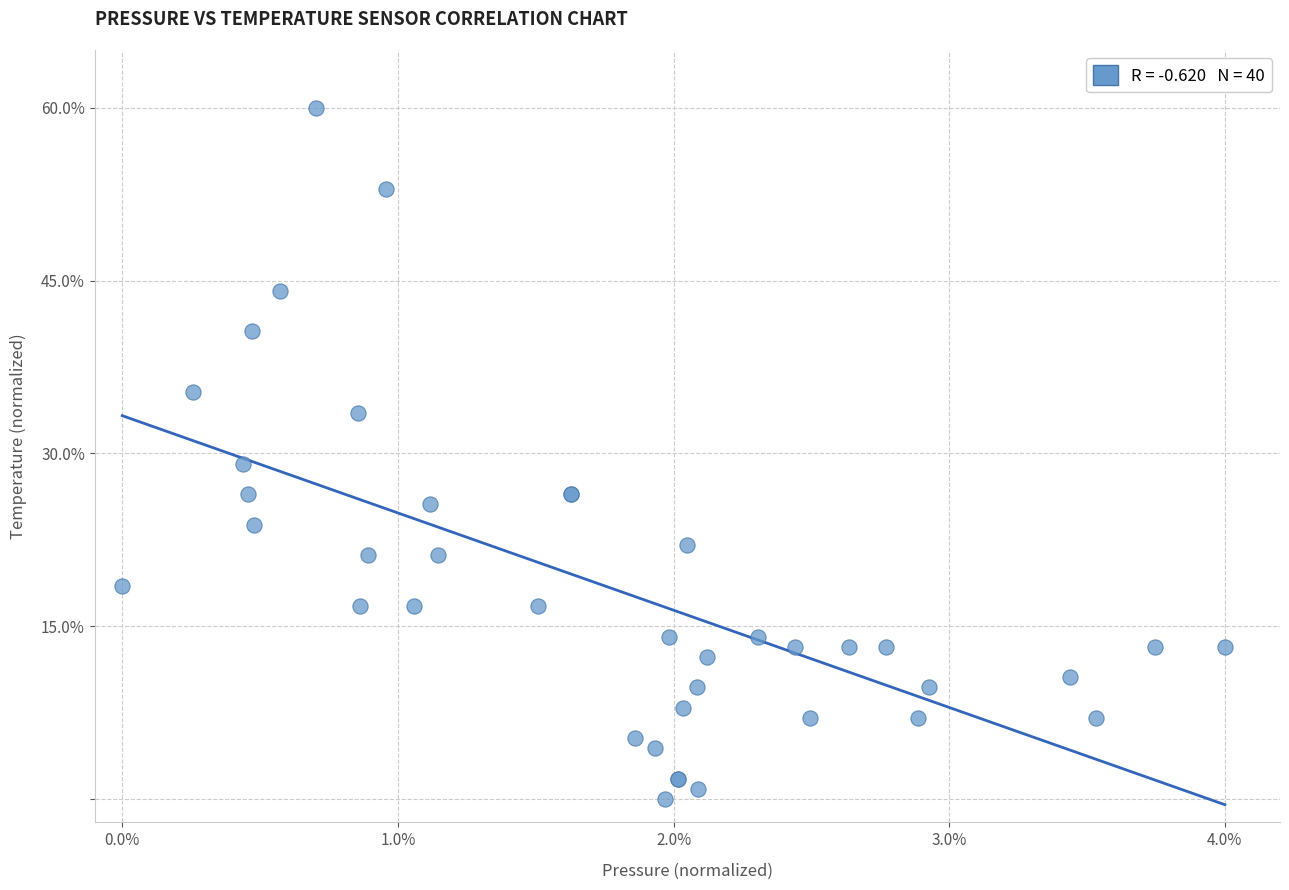

What Y value in the scatter plot is closest to 30?

29.1